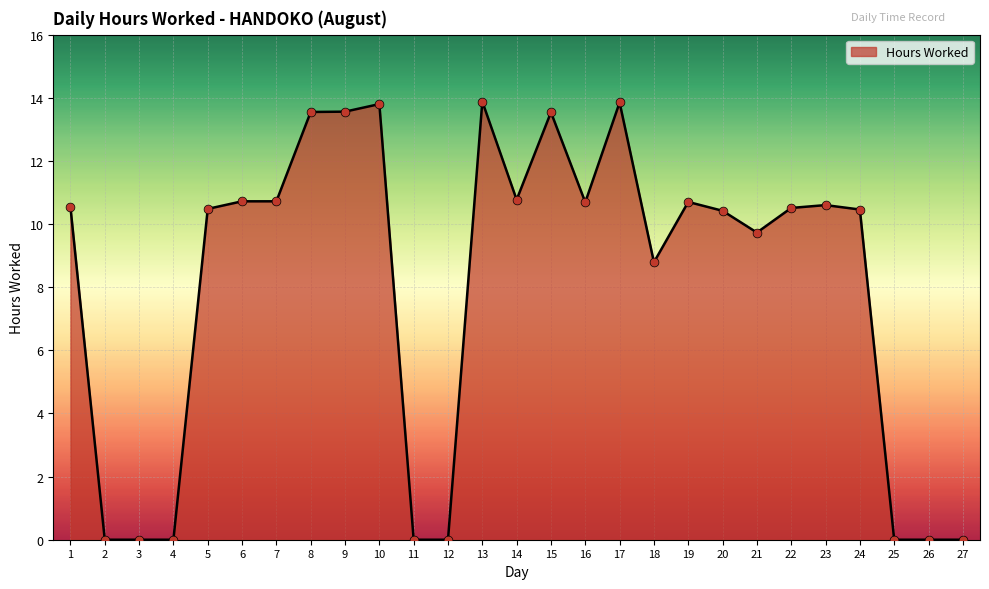

What is the change in value from 11 to 18?

+8.8